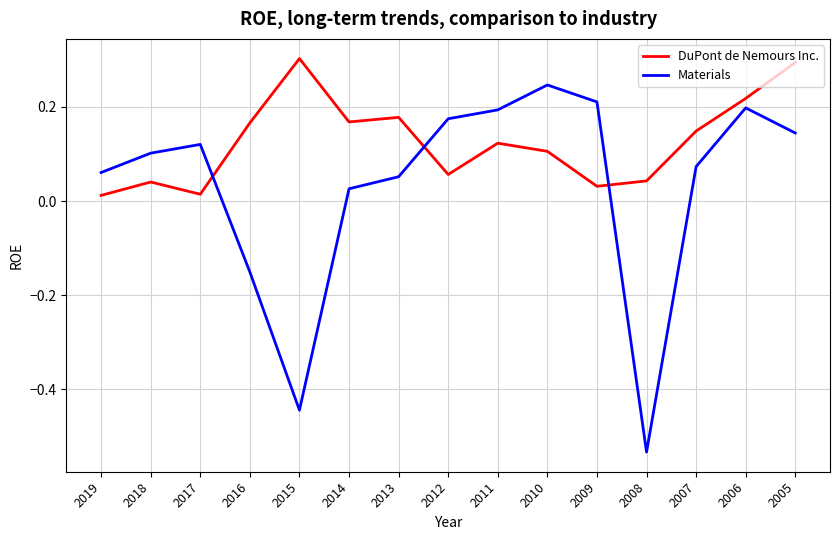

Is the value of Materials at 2012 greater than the value of DuPont de Nemours Inc. at 2007?

Yes